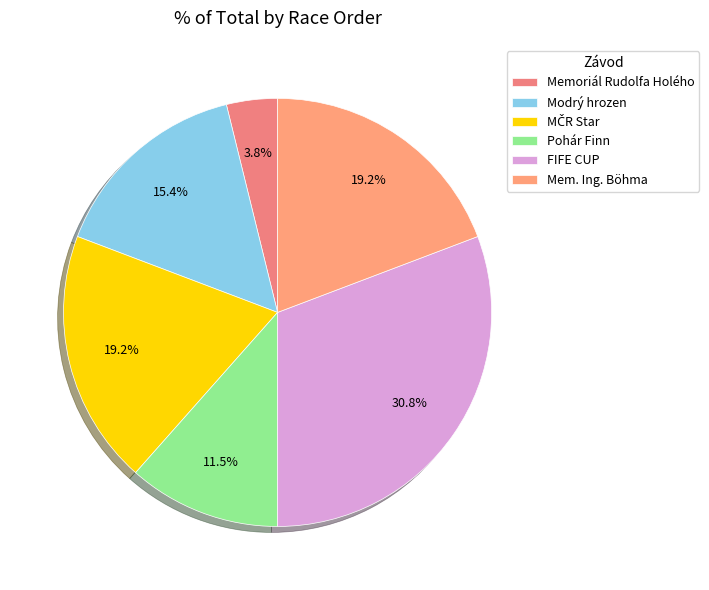

Combined, what portion of the pie is Modrý hrozen and Pohár Finn?

26.9%